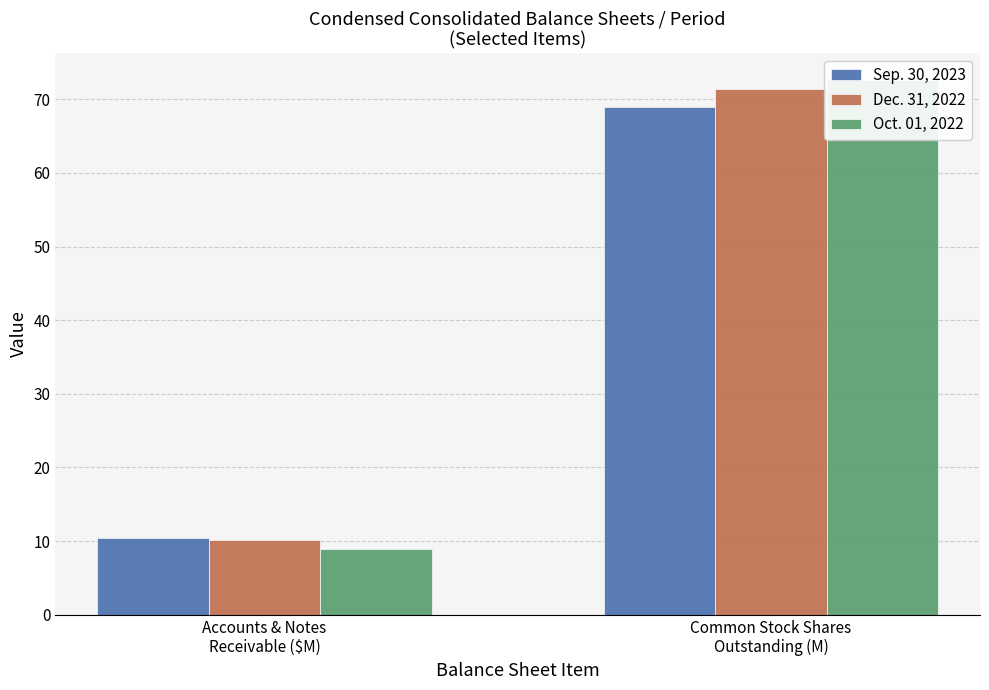

At Accounts & Notes
Receivable ($M), list the series in order from largest to smallest.

Sep. 30, 2023, Dec. 31, 2022, Oct. 01, 2022